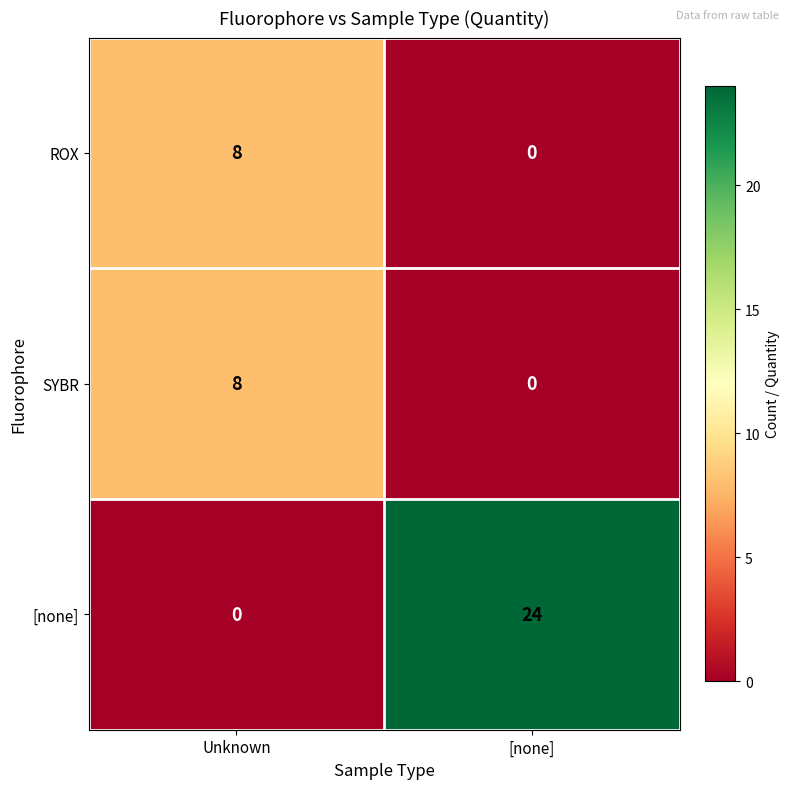

Which series changed the most between Unknown and [none]?

[none]